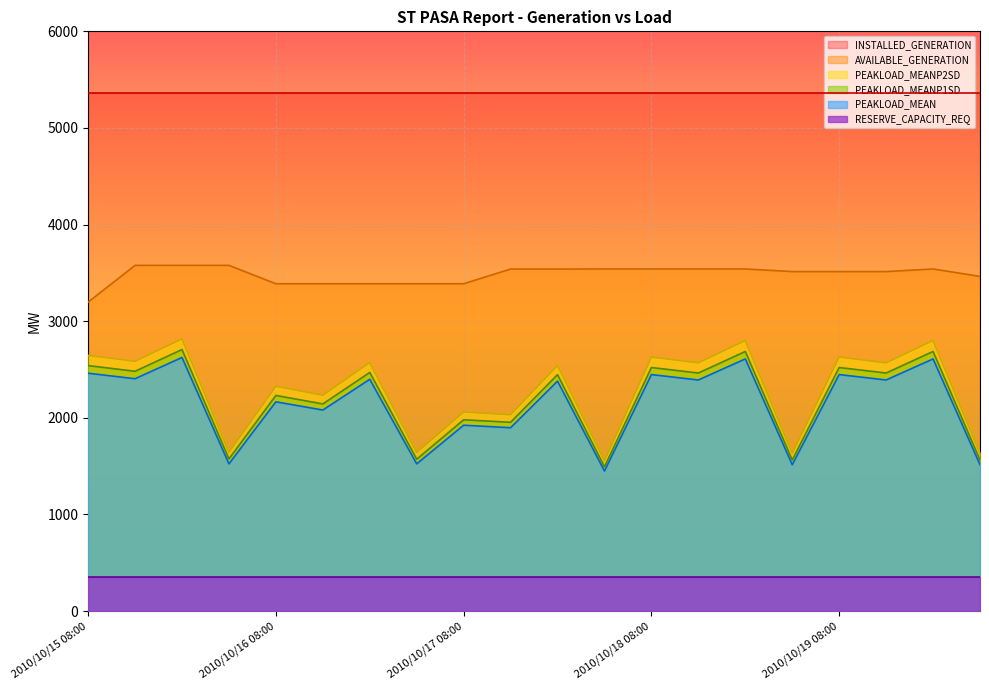

What is the difference between the PEAKLOAD_MEAN values at 2010/10/17 14:00 and 2010/10/19 08:00?

550